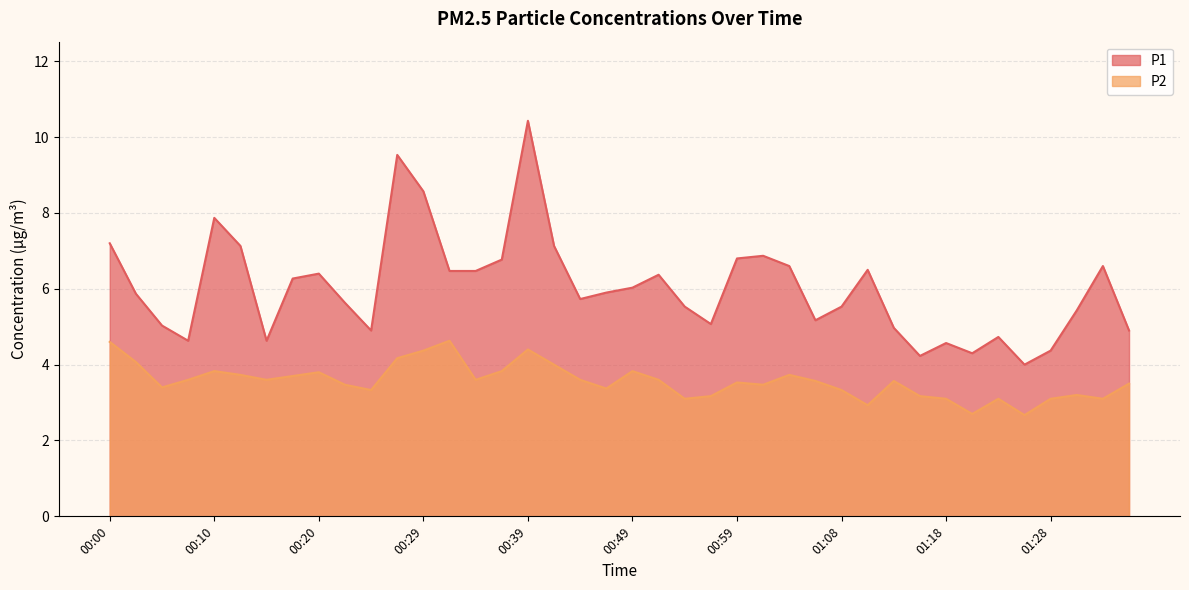

Does the chart display data point markers on the line(s)?

No